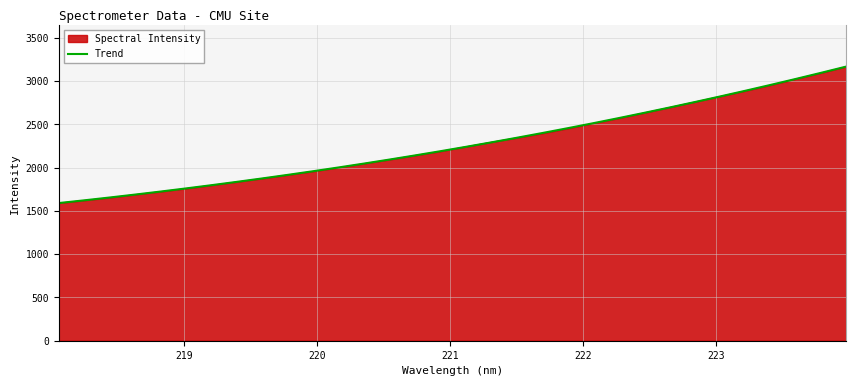

What is the lowest value of the Trend series?

1591.4